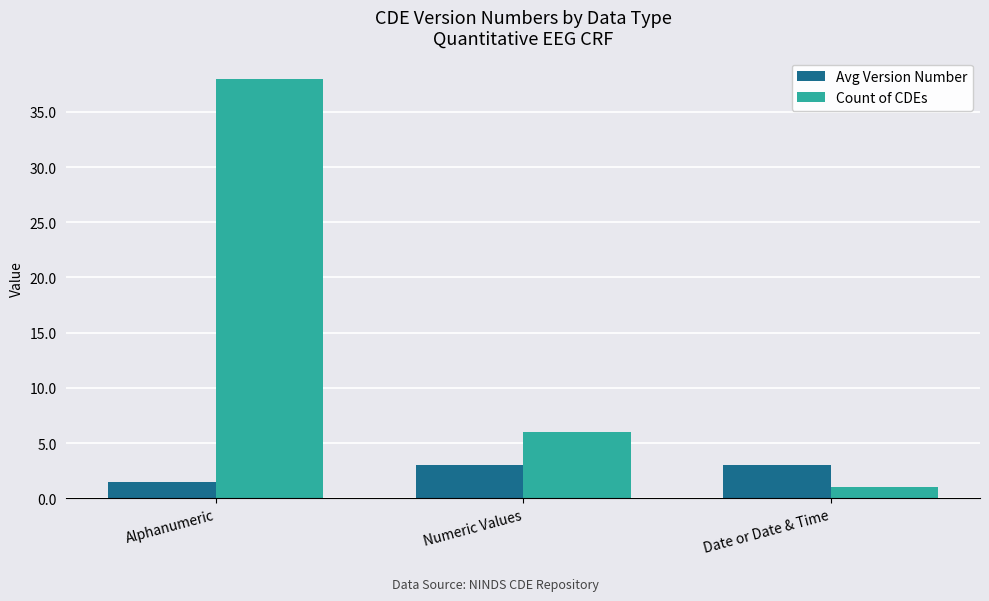

Which category has the highest value in the Count of CDEs series?

Alphanumeric